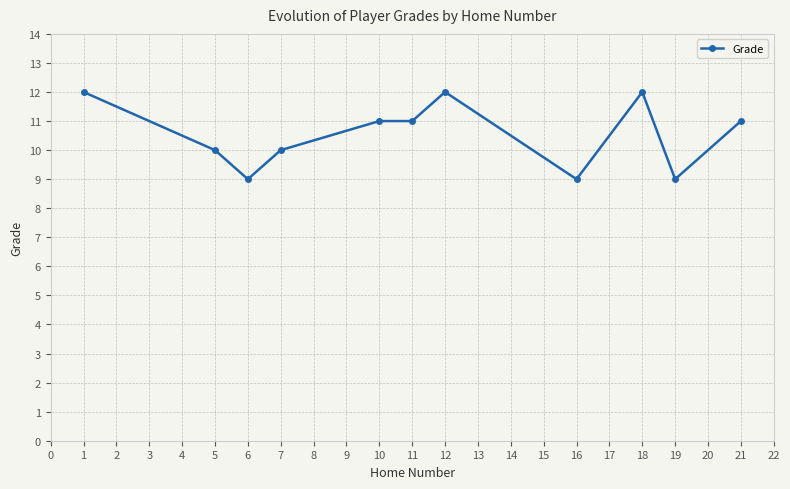

What is the difference between the maximum and minimum values?

3